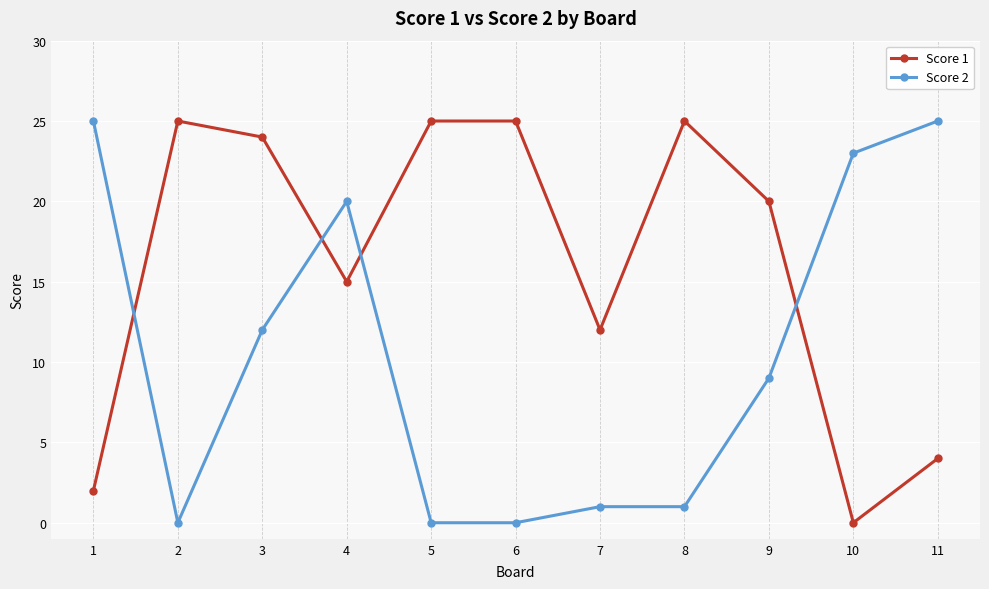

In Score 1, how many points are lower than both neighbors (excluding endpoints)?

3